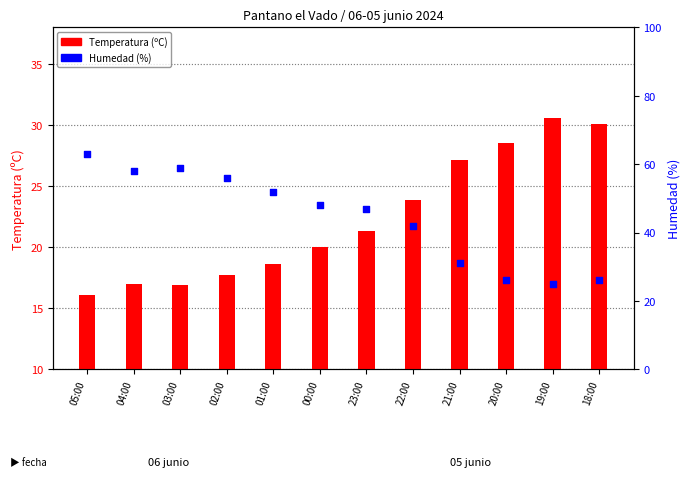

Which series contains the highest Y value?

Humedad (%)